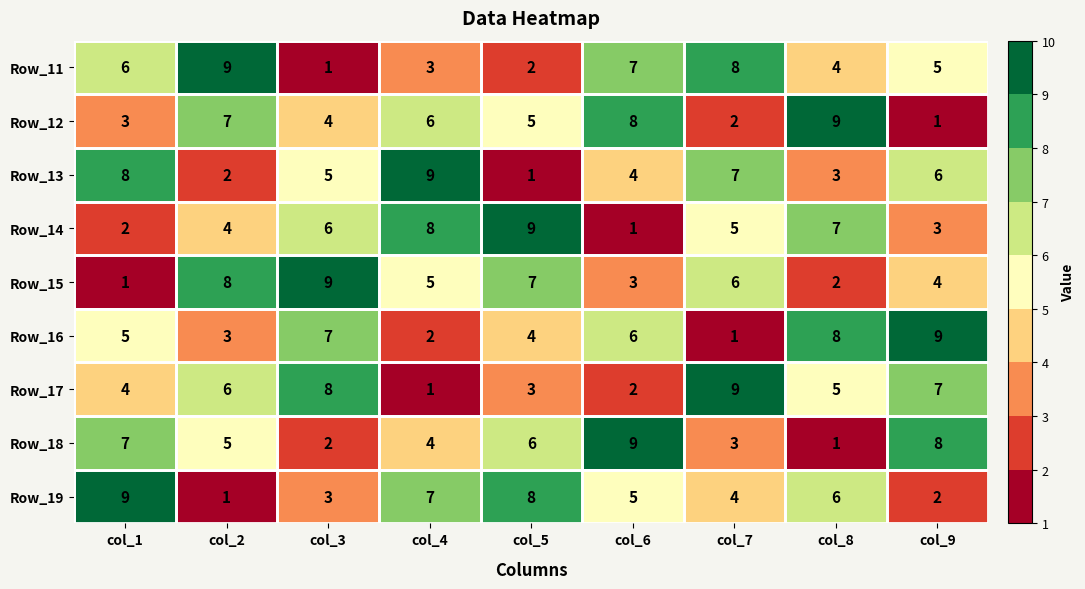

How many data points does each series have?

9